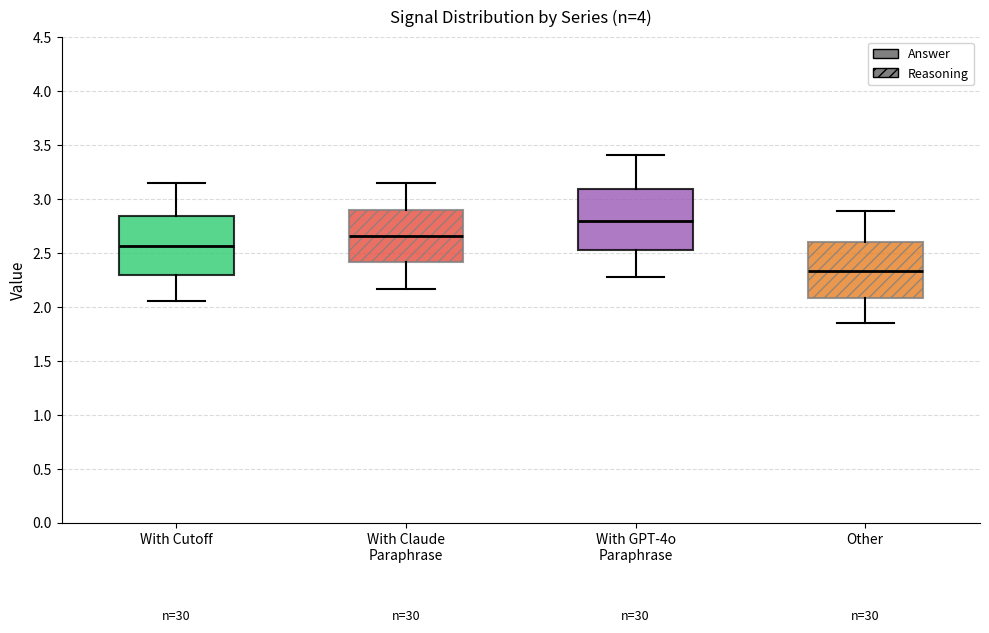

Which box's median line is the lowest?

Other